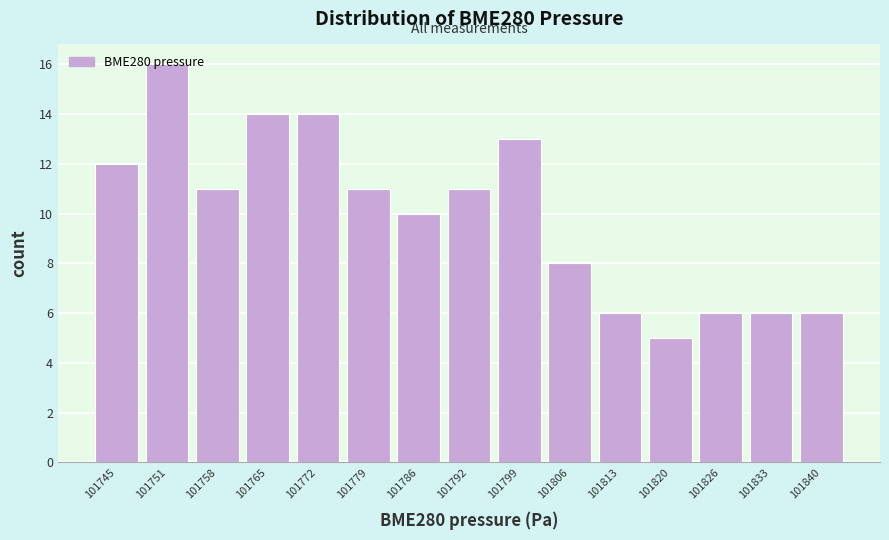

The chart shows a value of 3 at 101840. True or false?

False